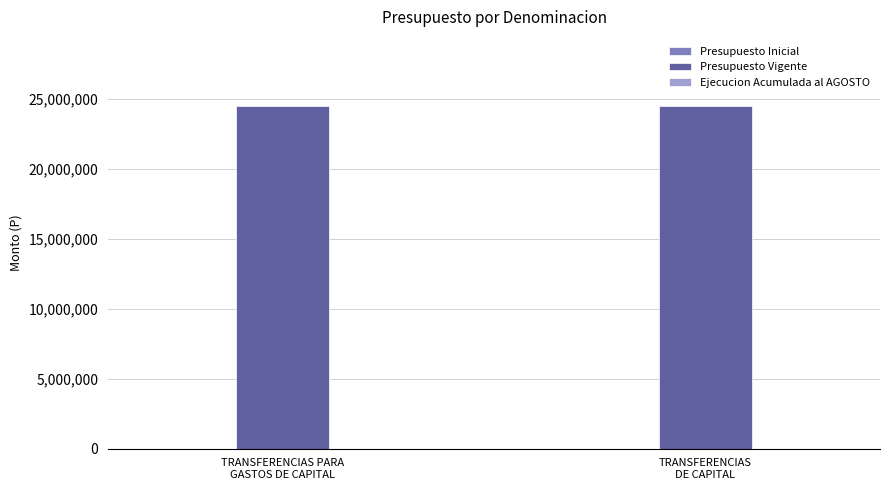

How many data points does each series have?

2